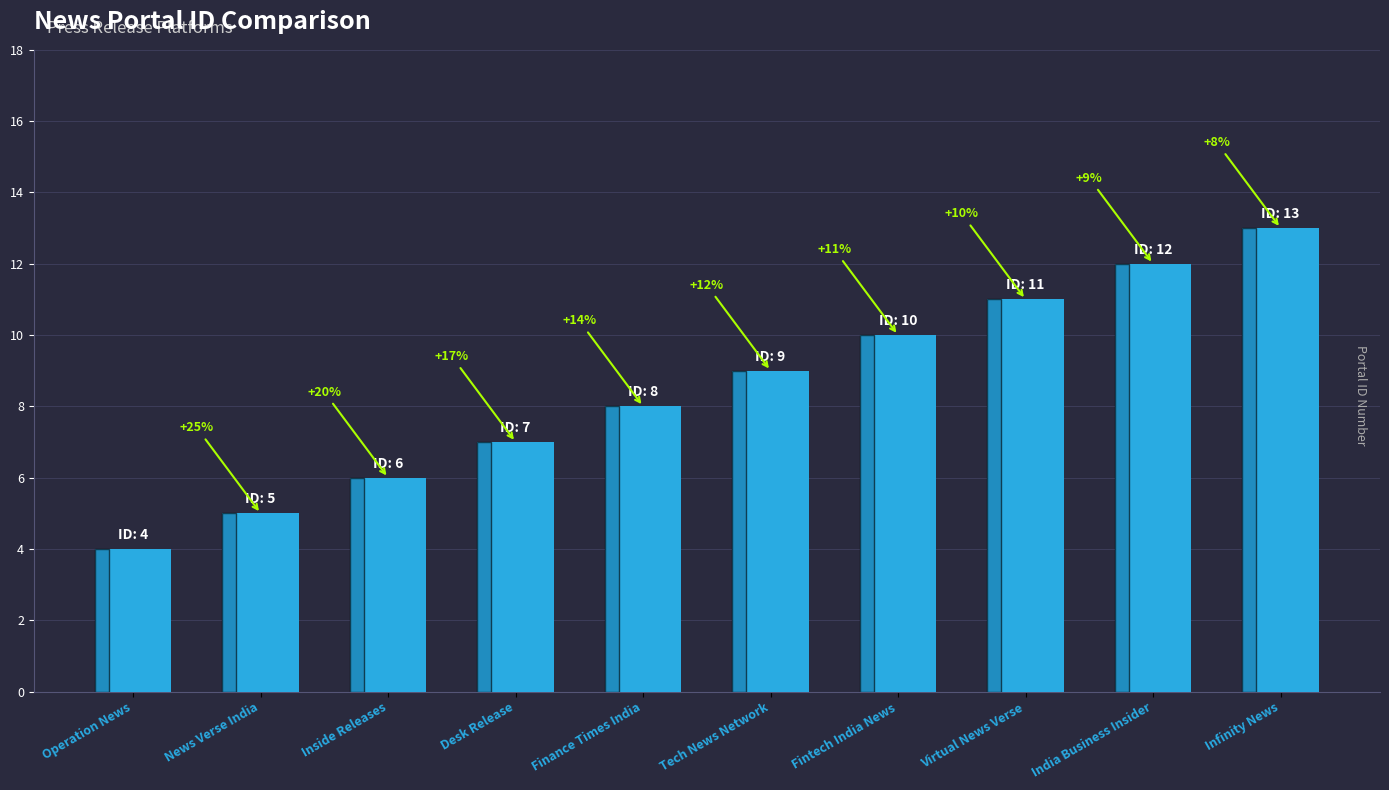

List the labels in order of value, smallest first.

Operation News, News Verse India, Inside Releases, Desk Release, Finance Times India, Tech News Network, Fintech India News, Virtual News Verse, India Business Insider, Infinity News